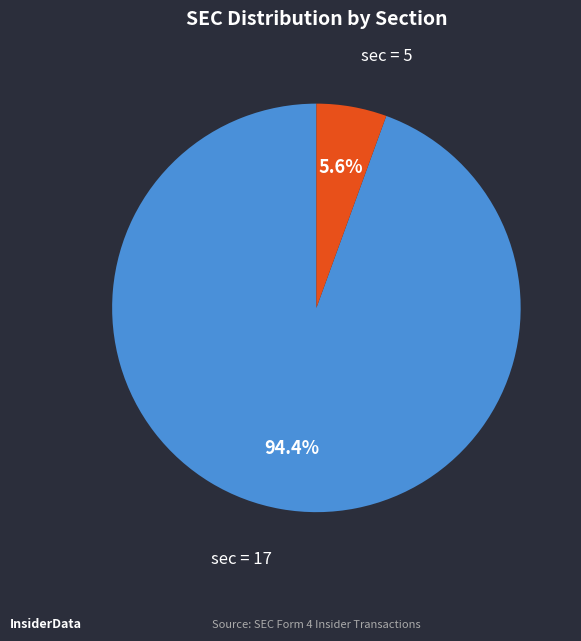

Does any single category account for the majority?

Yes